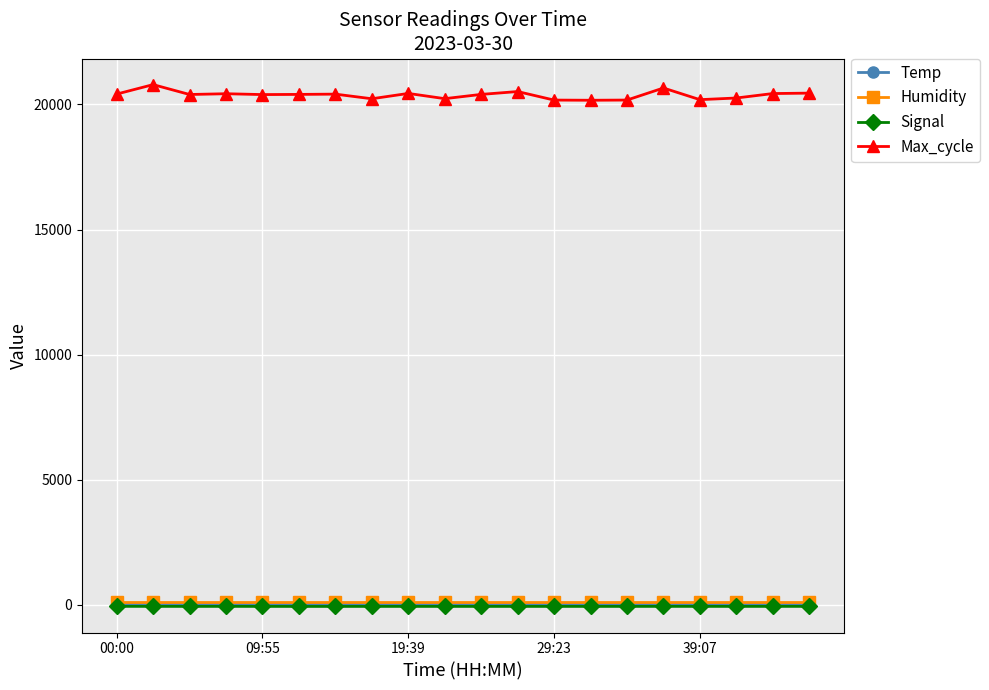

True or false: Max_cycle and Humidity intersect in this chart.

False